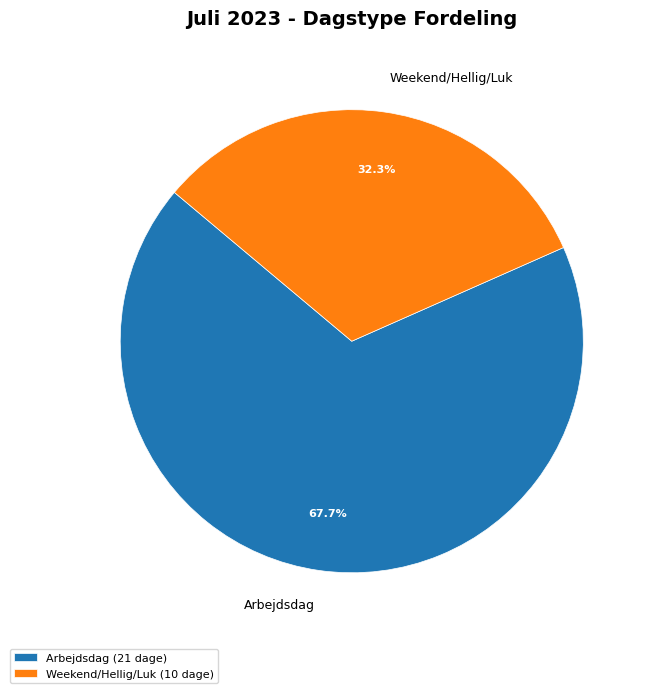

Combined, what portion of the pie is Arbejdsdag and Weekend/Hellig/Luk?

100.0%